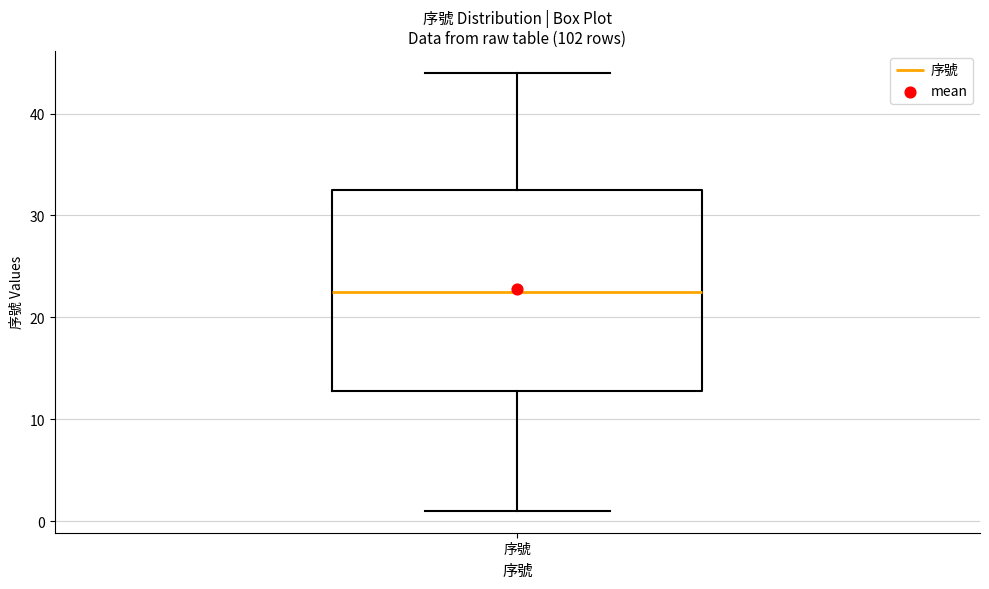

Read this box plot against the y-axis: the position of the median line, the range covered by the box, and the ends of both whiskers. The values are not printed on the chart, so give them approximately, as read against the axis.

median 23, box 13 to 33, whiskers 1 to 44